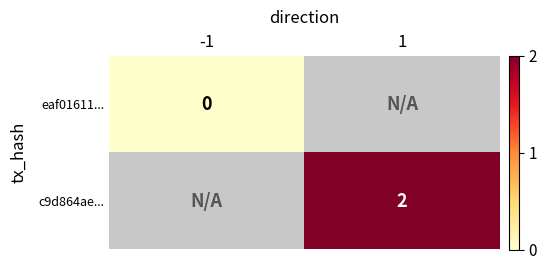

How many series are shown in this chart?

2